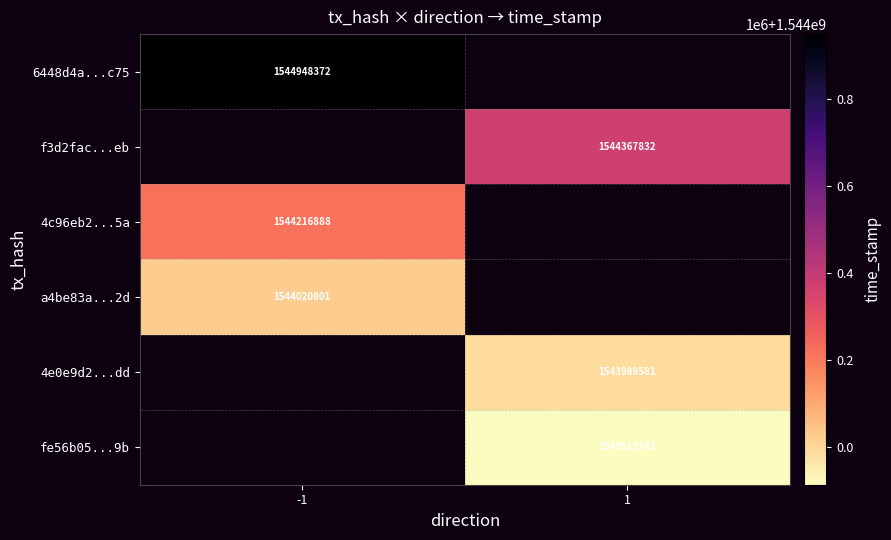

Which label corresponds to the largest value in the chart?

-1